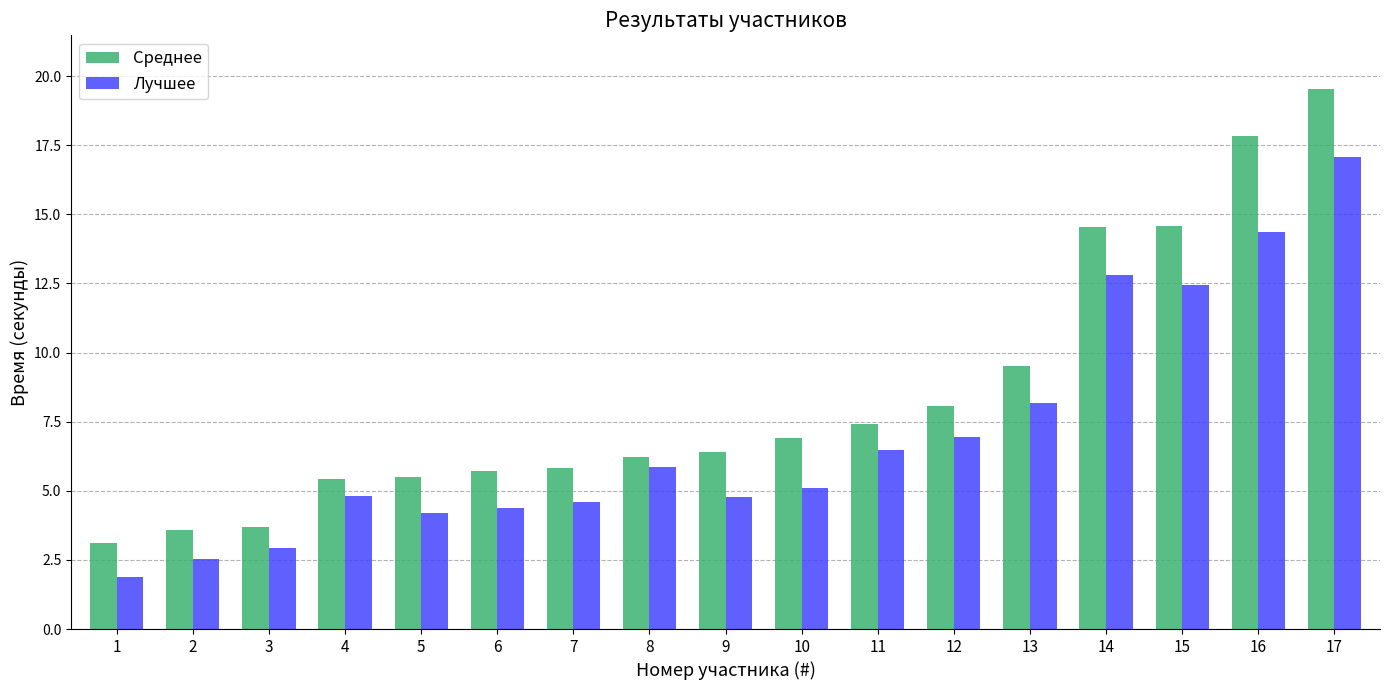

How many bars are there in each group?

2